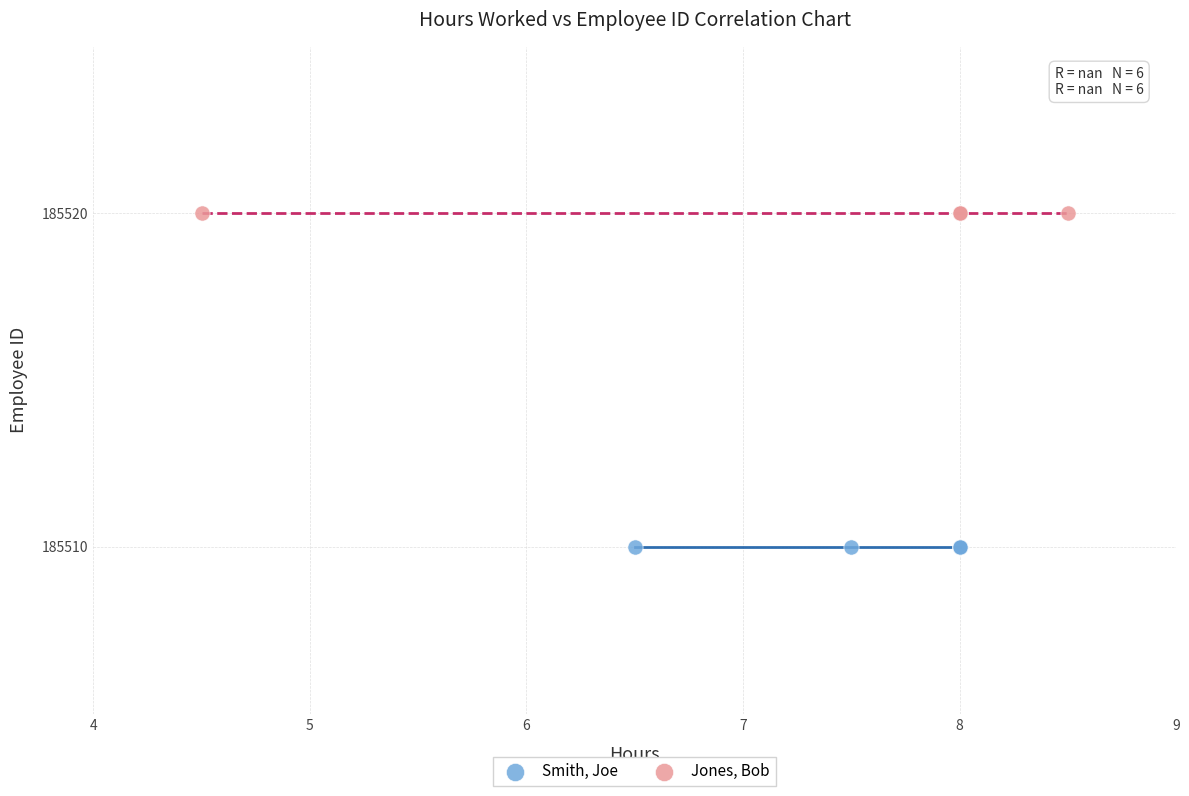

Which series contains the lowest Y value?

Smith, Joe